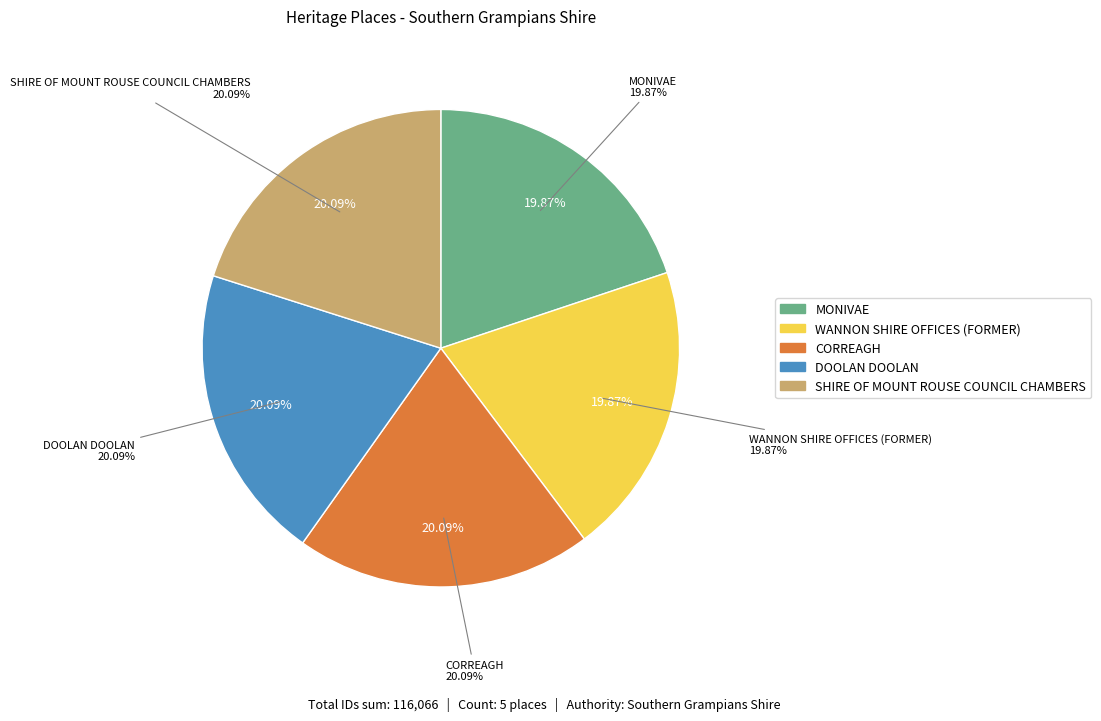

Which category has the smallest portion of the pie?

MONIVAE